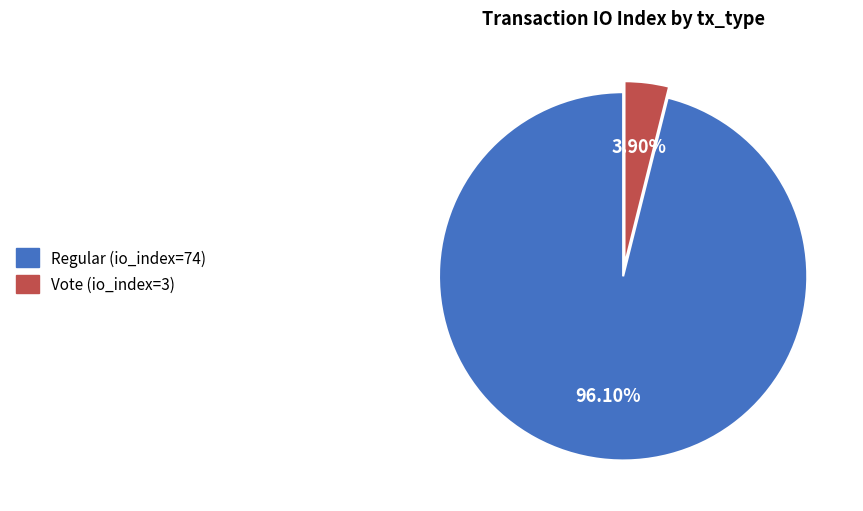

How much of the chart is everything except Regular (io_index=74)?

3.9%